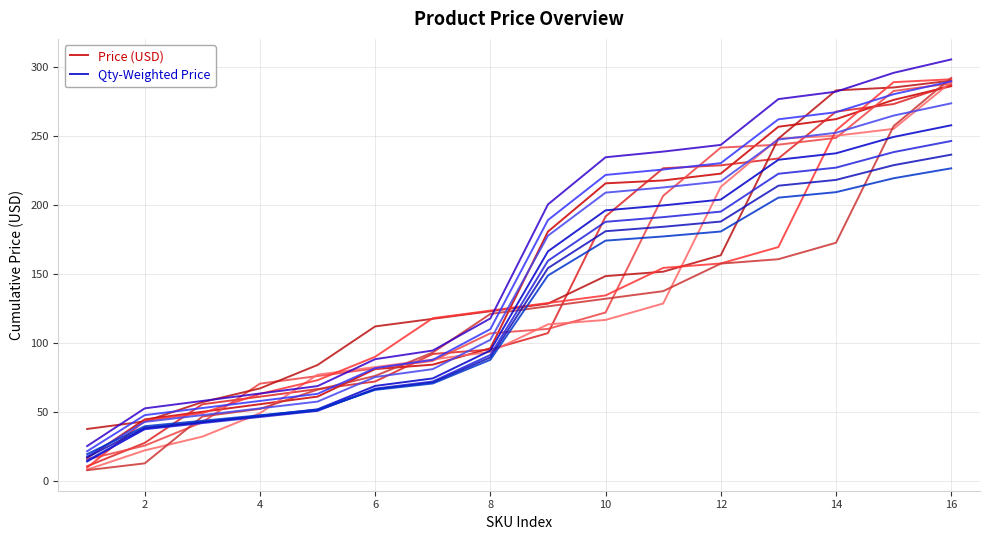

True or false: Price (USD) and Qty-Weighted Price intersect in this chart.

False